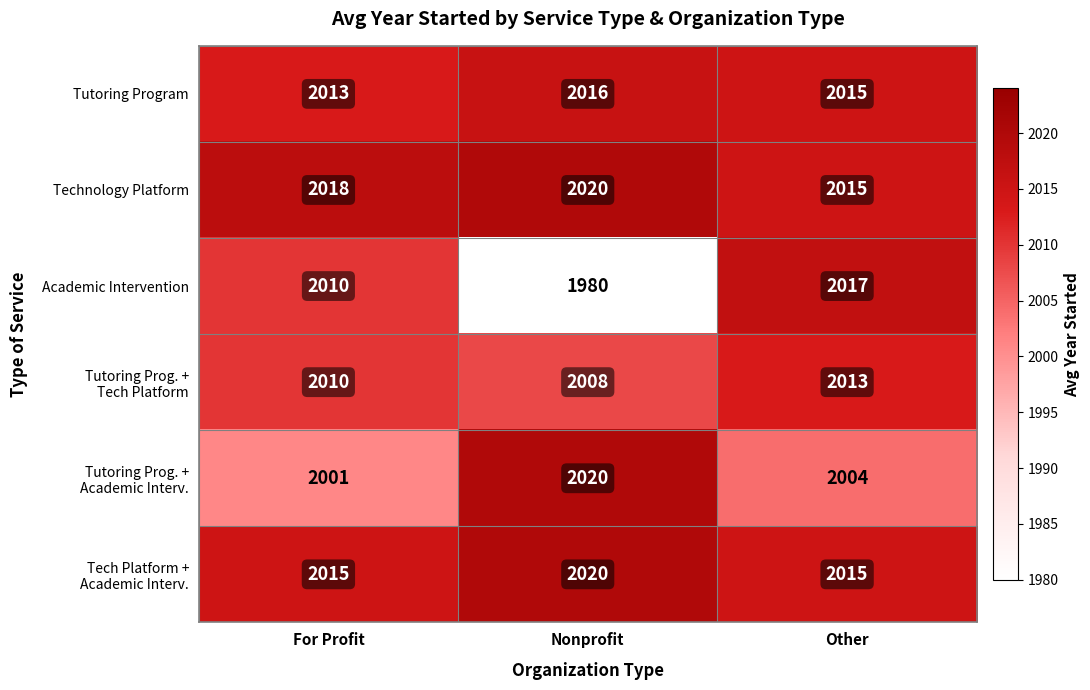

Which series has the largest total across all categories?

Technology Platform